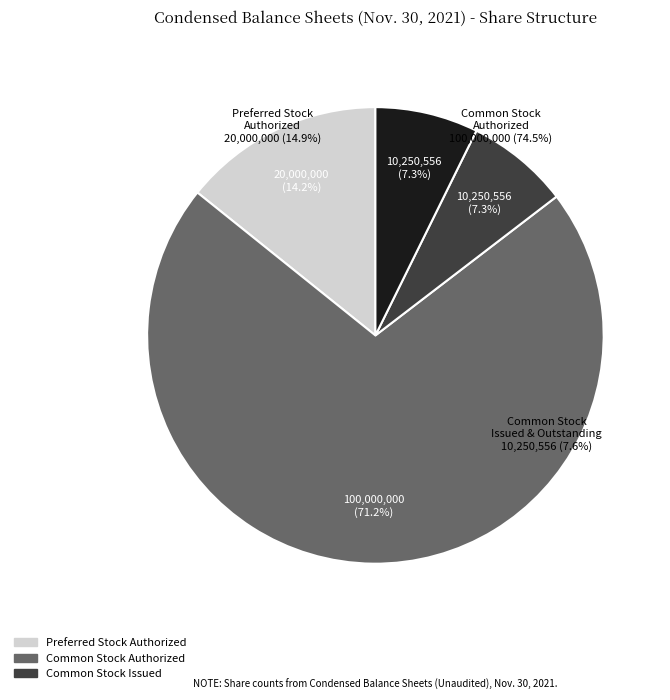

Which category has the biggest portion of the pie?

Common Stock Authorized